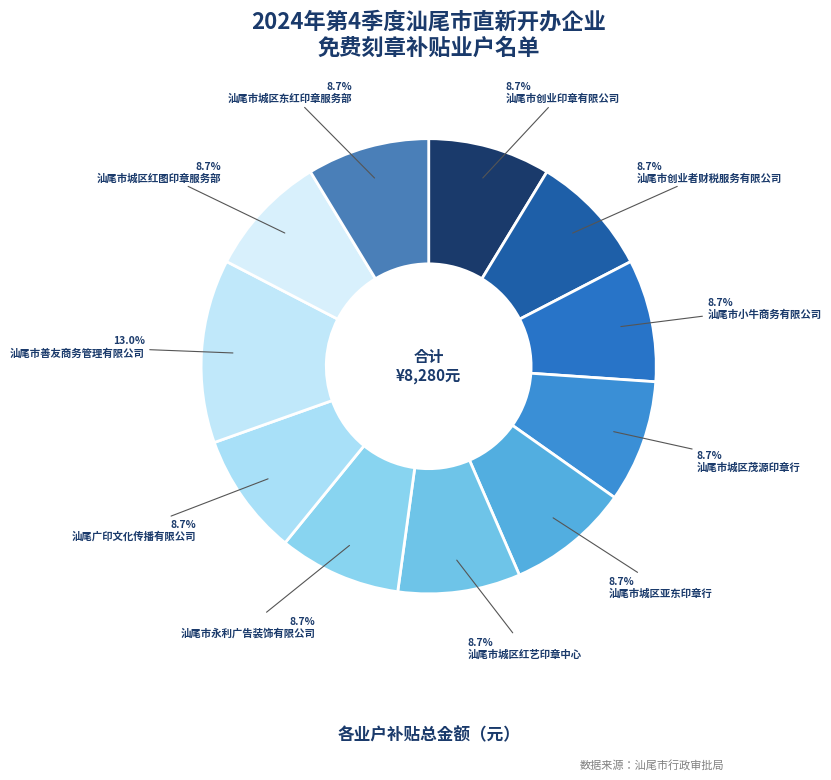

To the nearest percent, what percentage of the pie is 汕尾市永利广告装饰有限公司?

9%